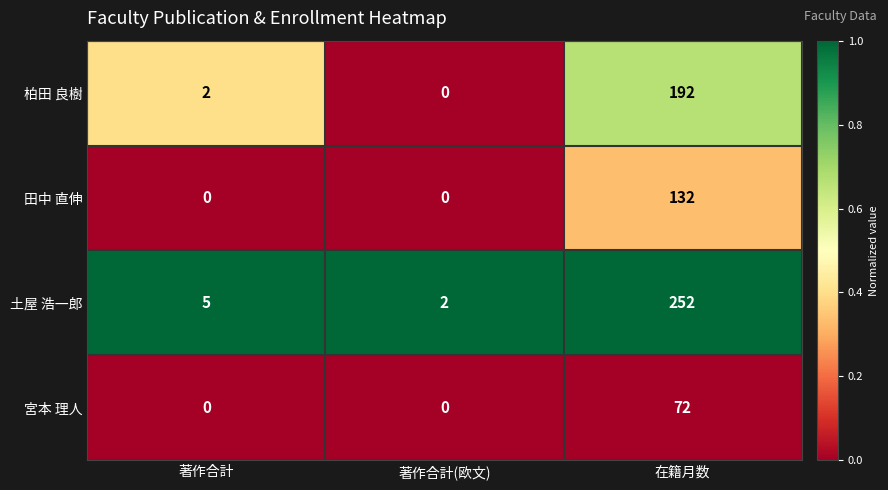

At how many categories does at least one series exceed 0?

3